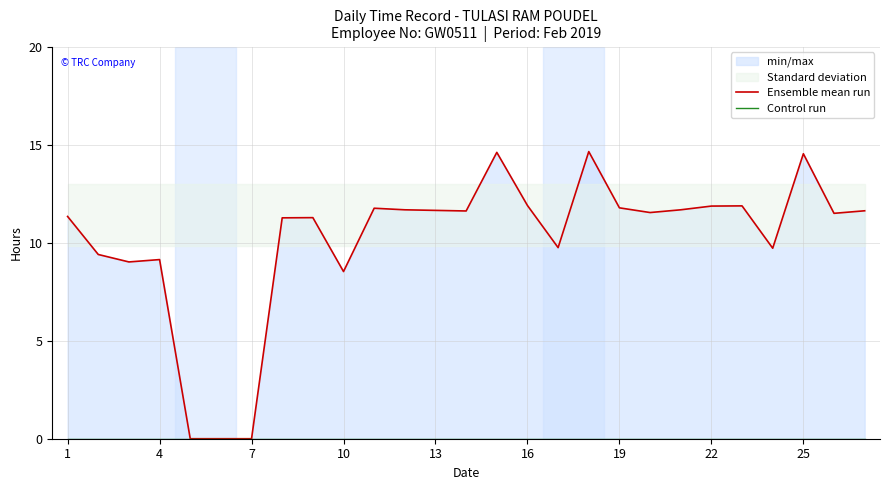

True or false: Control run and Ensemble mean run intersect in this chart.

False